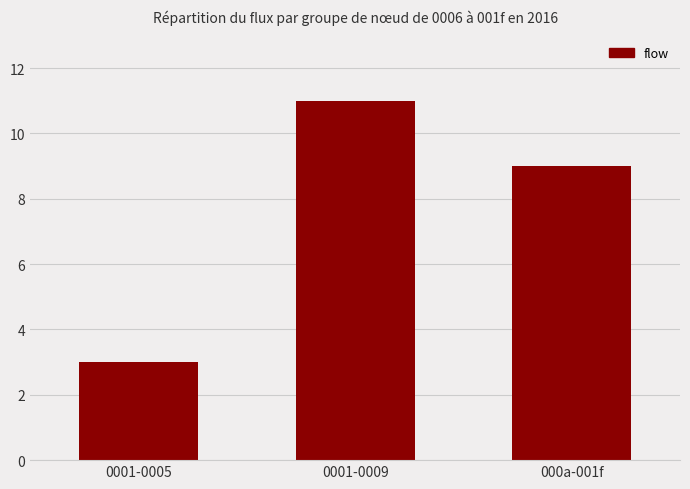

Which has a higher value, 0001-0009 or 000a-001f?

0001-0009